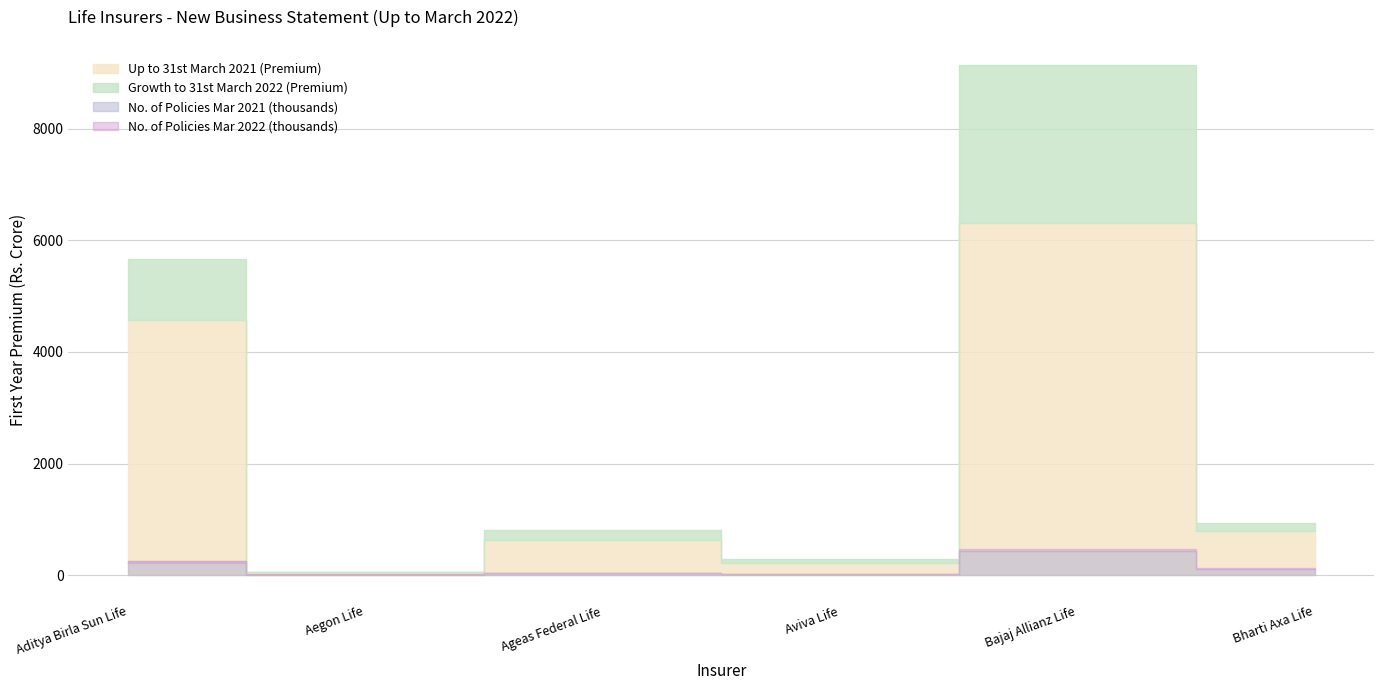

Read the Up to 31st March 2022 (Premium) value at Bharti Axa Life.

934.7